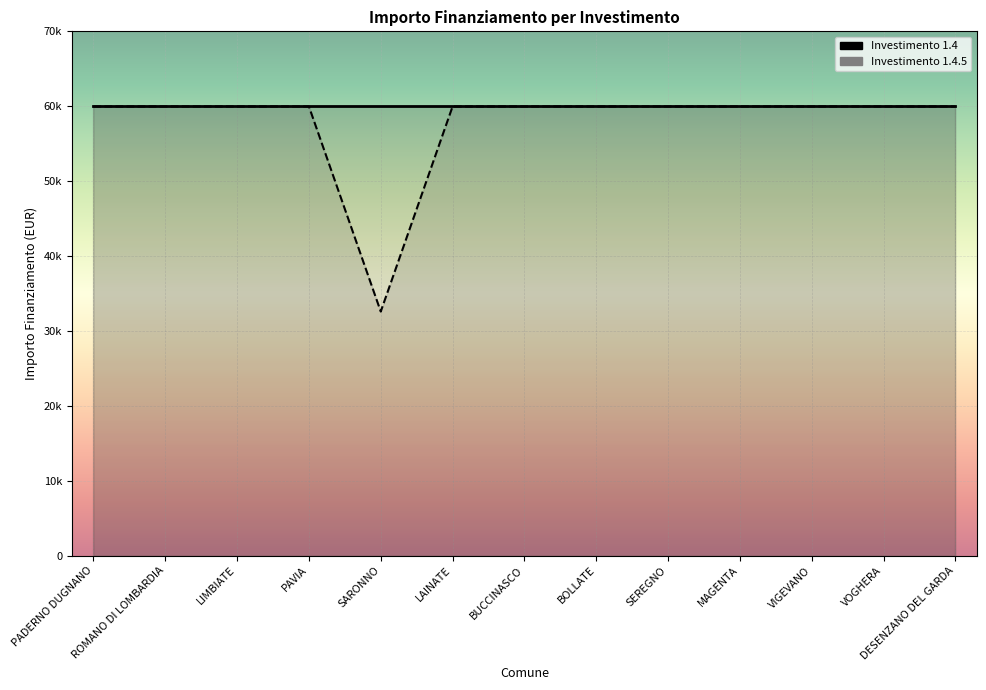

List the labels in order of value, smallest first.

SARONNO, PADERNO DUGNANO, ROMANO DI LOMBARDIA, LIMBIATE, PAVIA, LAINATE, BUCCINASCO, BOLLATE, SEREGNO, MAGENTA, VIGEVANO, VOGHERA, DESENZANO DEL GARDA